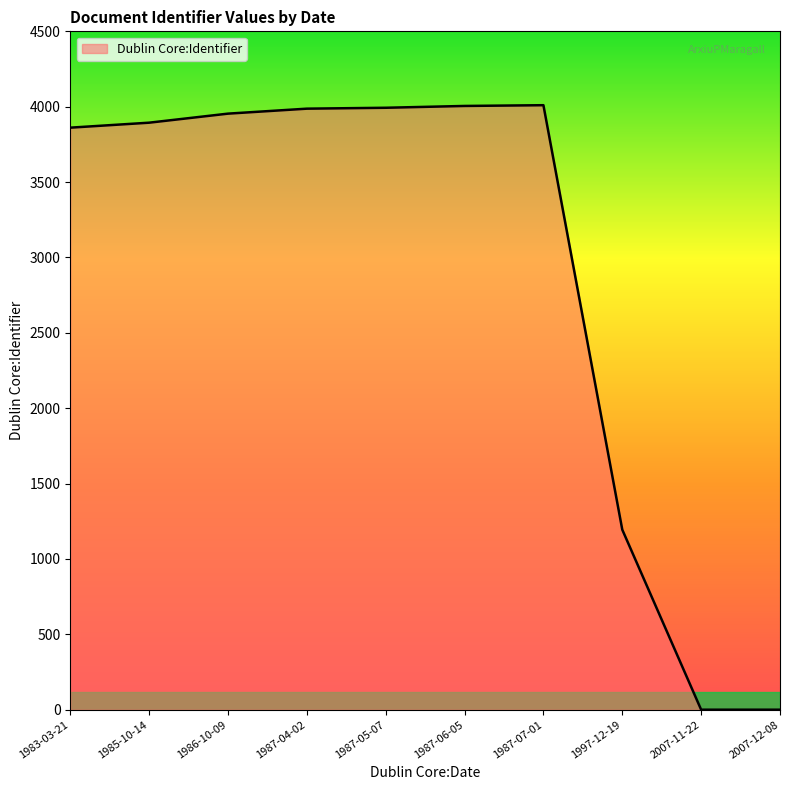

What is the ratio of the value at 1987-06-05 to the value at 1987-05-07?

1.0